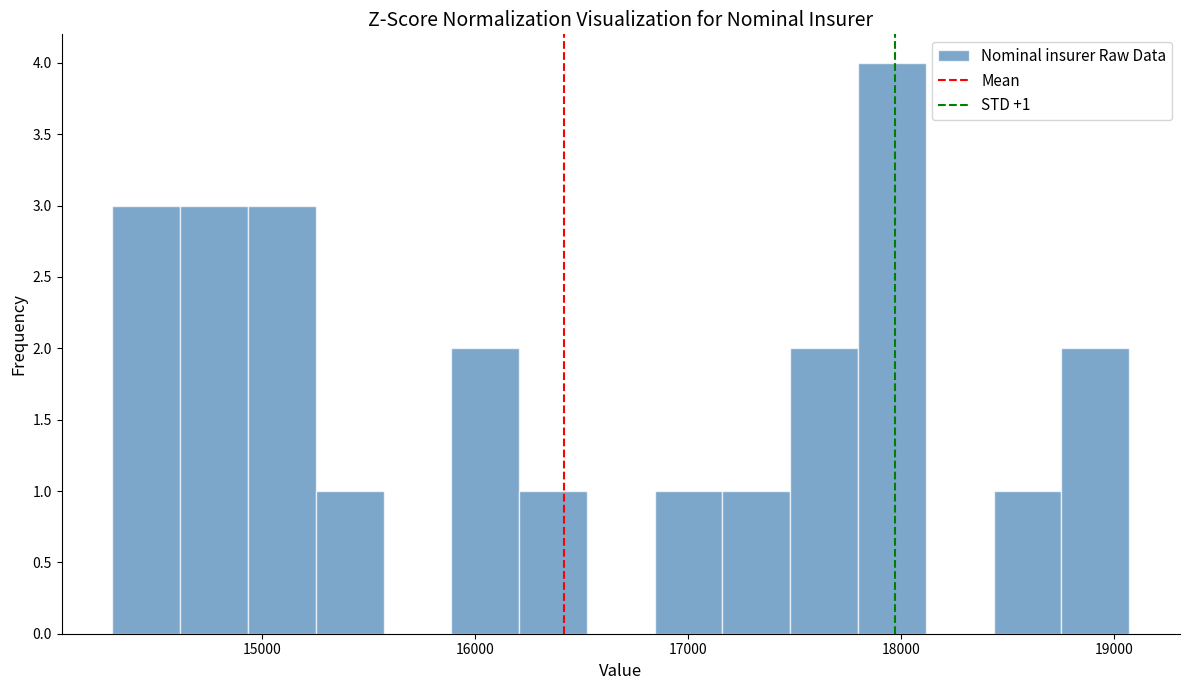

Read against the x-axis, roughly where is the centre of the tallest bar?

18000